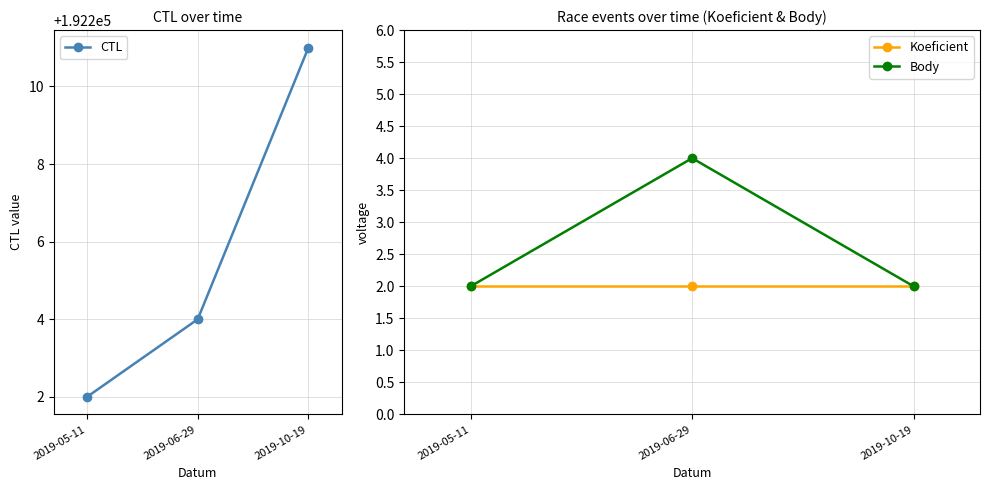

How many lines are shown in the chart?

3